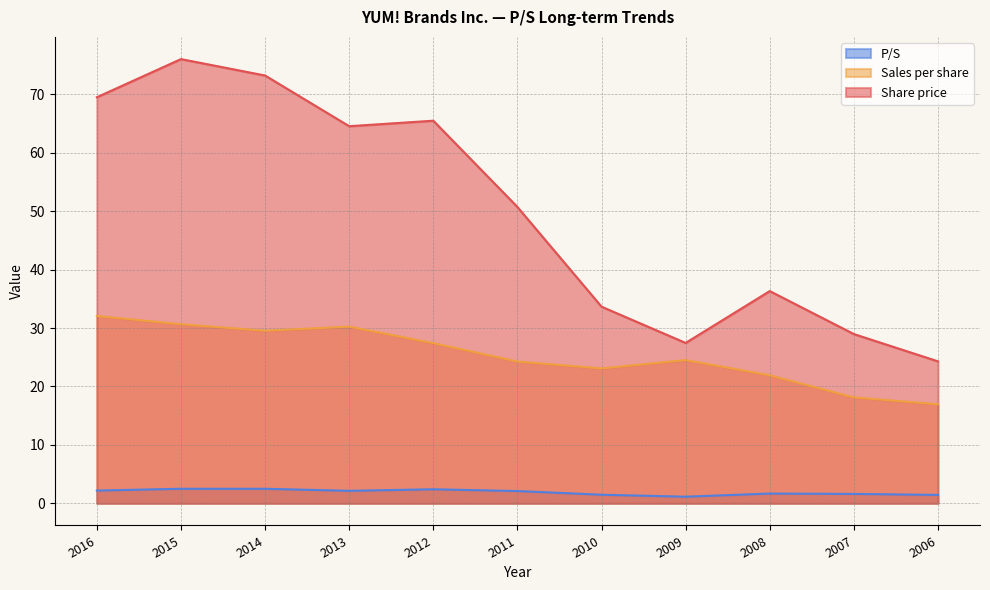

Reading left to right, transcribe all the data shown in this chart.

Share price: 69.5	76.0	73.2	64.6	65.5	50.7	33.7	27.4	36.3	29.0	24.3
Sales per share: 32.1	30.7	29.5	30.2	27.4	24.3	23.1	24.5	21.9	18.1	16.9
P/S: 2.2	2.5	2.5	2.1	2.4	2.1	1.5	1.1	1.7	1.6	1.4